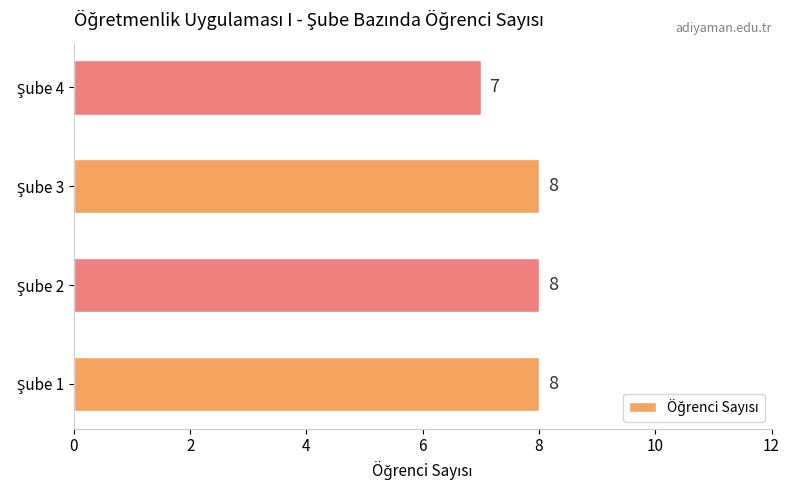

What is the smallest value displayed?

7